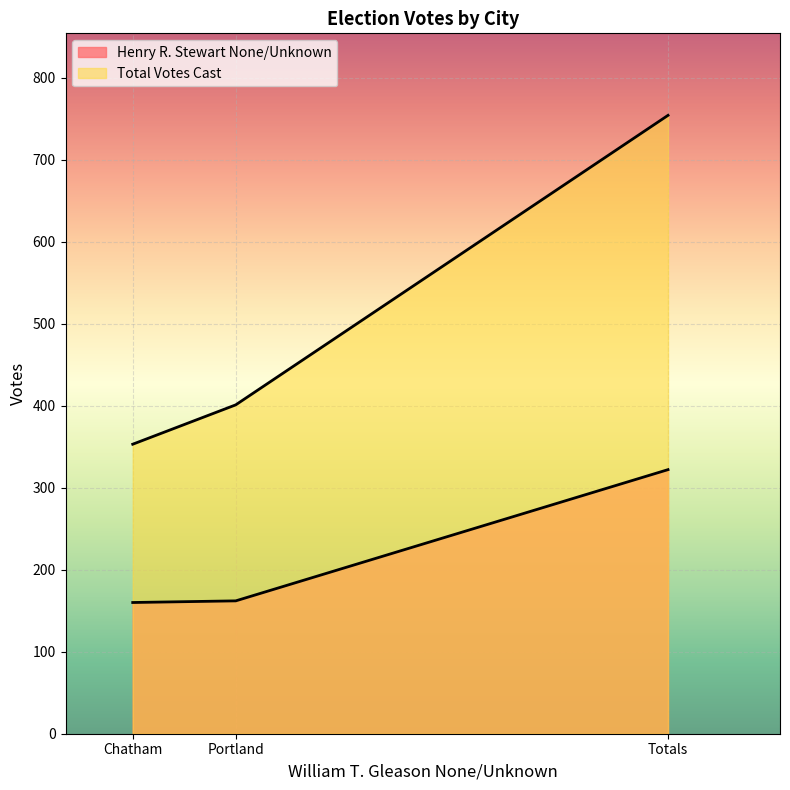

Rank the series at Portland from highest to lowest value.

Total Votes Cast, Henry R. Stewart None/Unknown